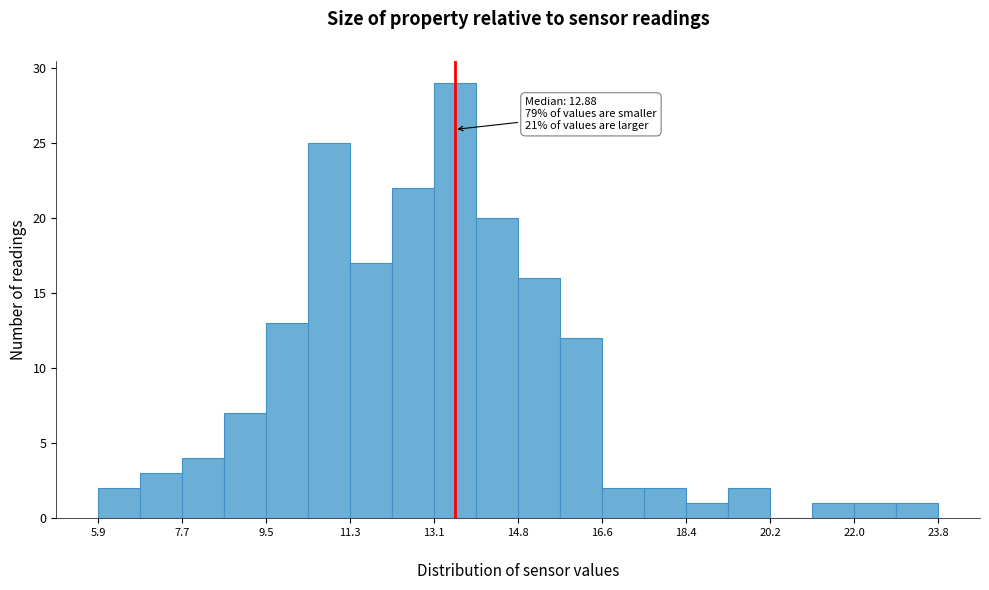

Which range on the x-axis has the tallest bar?

13.0 to 14.0